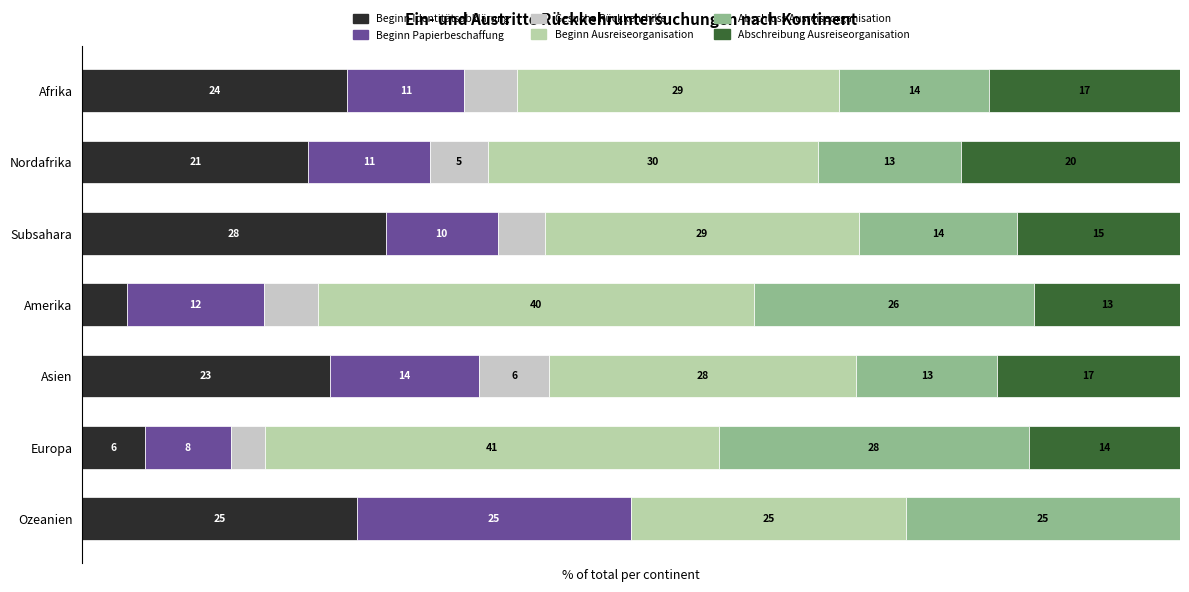

Reading left to right, extract all data points from this chart.

Beginn Identitätsabklärung: 24.2	20.6	27.6	4.1	22.6	5.7	25.0
Beginn Papierbeschaffung: 10.6	11.1	10.2	12.4	13.6	7.9	25.0
Gesuche Rückkehrhilfe: 4.8	5.3	4.3	4.9	6.4	3.1	0.0
Beginn Ausreiseorganisation: 29.3	30.0	28.6	39.7	28.0	41.4	25.0
Abschluss Ausreiseorganisation: 13.7	13.1	14.4	25.5	12.8	28.3	25.0
Abschreibung Ausreiseorganisation: 17.4	20.0	14.8	13.3	16.6	13.7	0.0